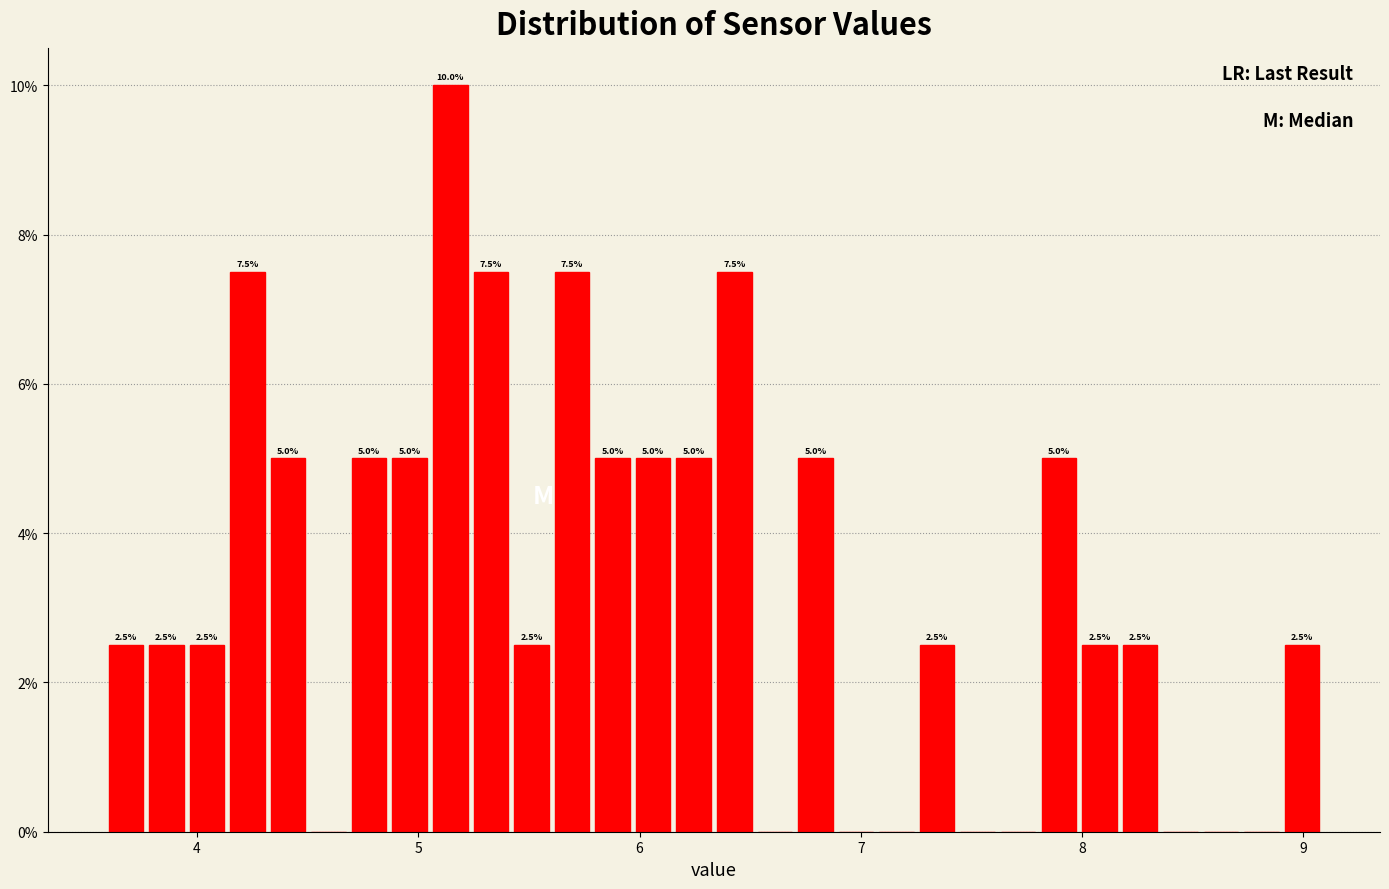

Read against the x-axis, roughly where is the centre of the tallest bar?

5.1